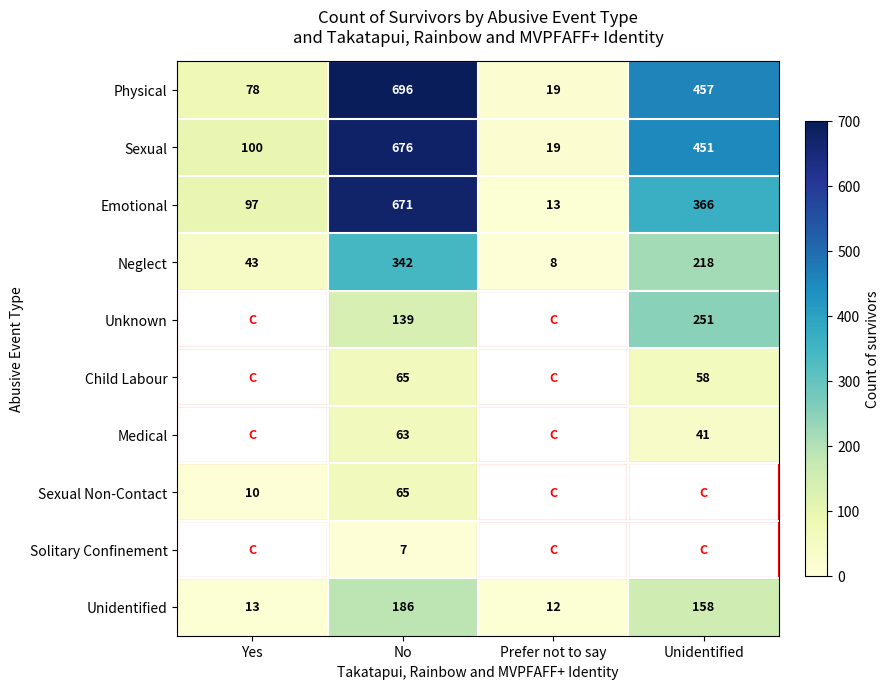

What is the sum of all Sexual values?

1246